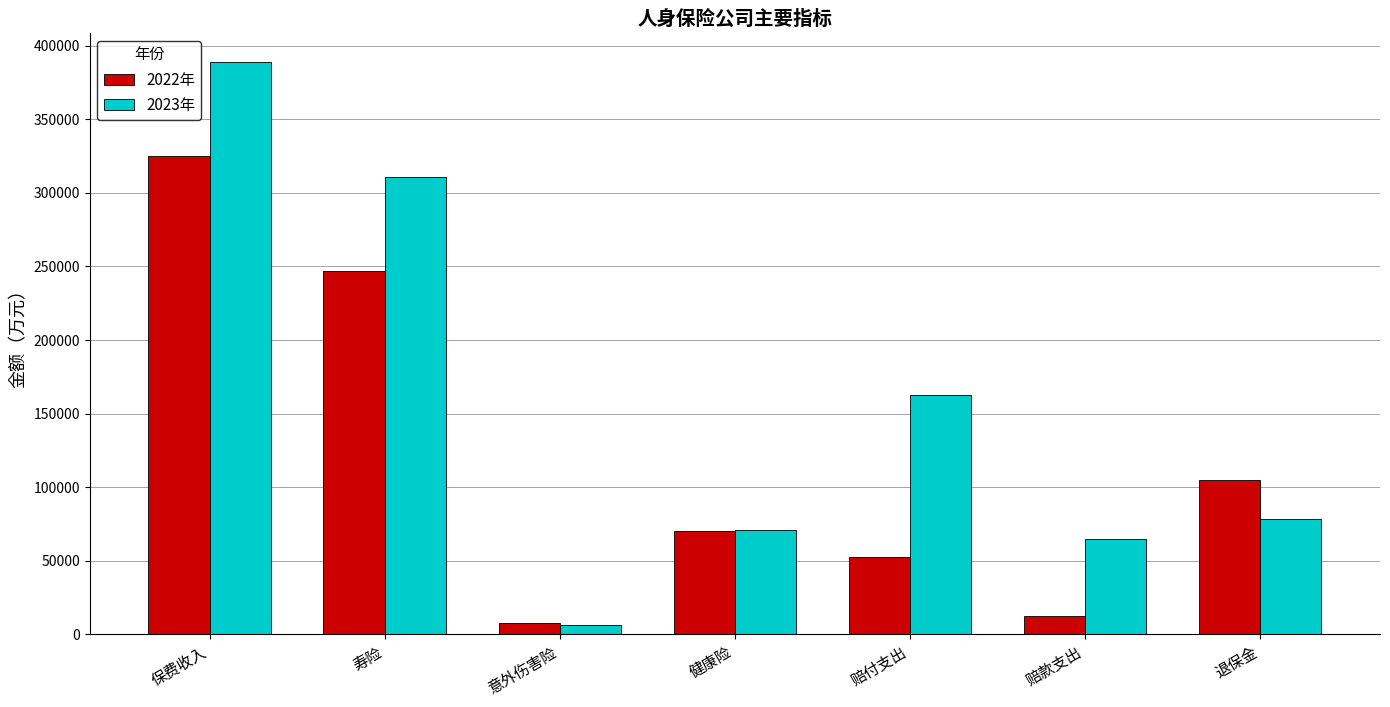

At how many categories does at least one series exceed 243081?

2